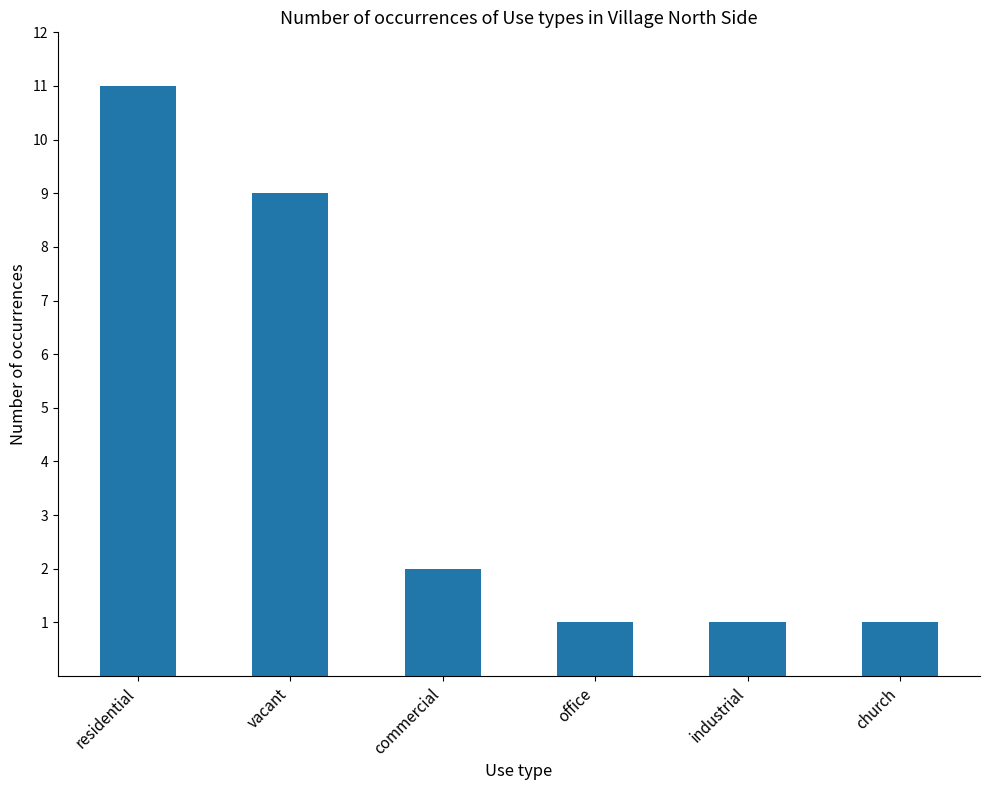

Is it true that the value at residential is 11?

True